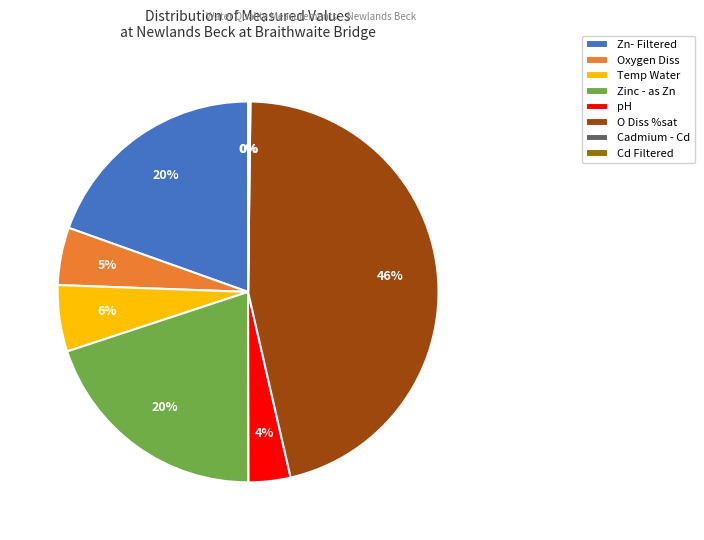

Which slice is the largest?

O Diss %sat